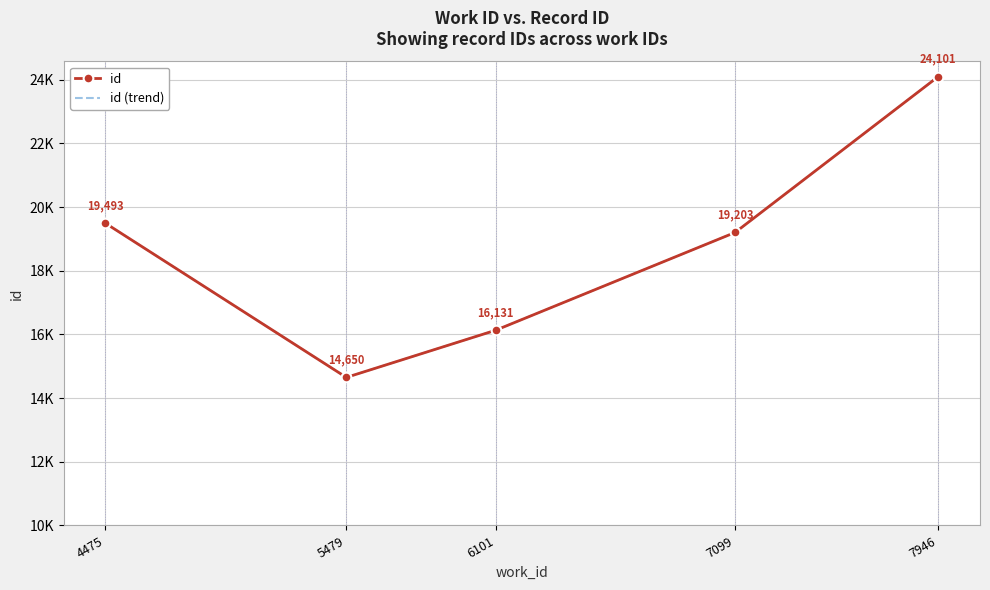

The id series shows 28803 at 6101. True or false?

False